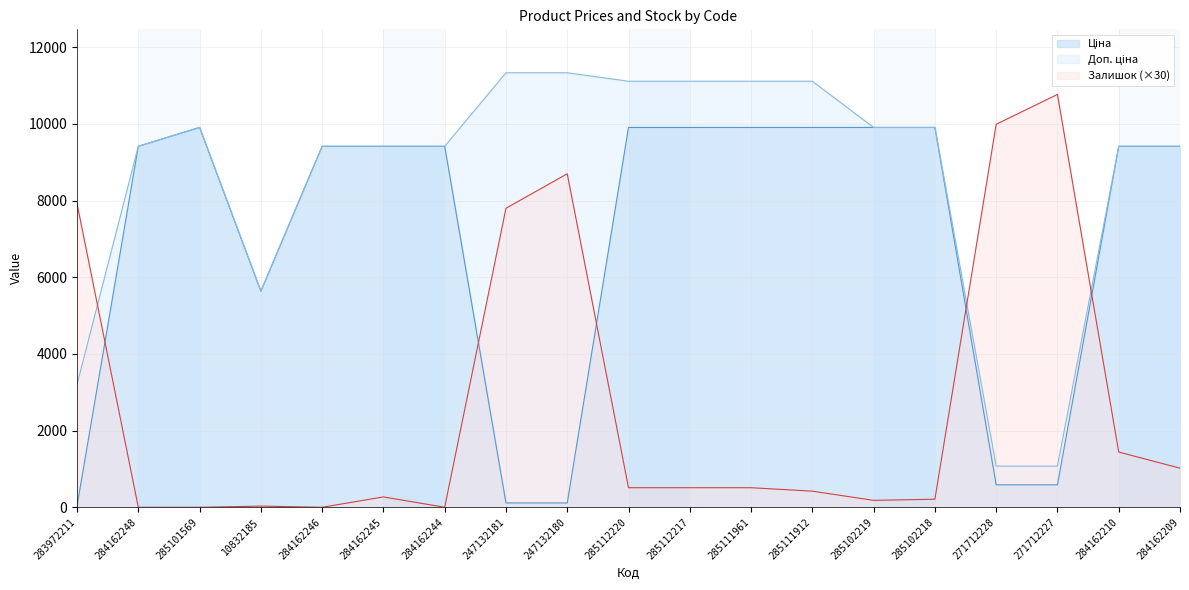

True or false: Залишок and Ціна cross at least once.

True